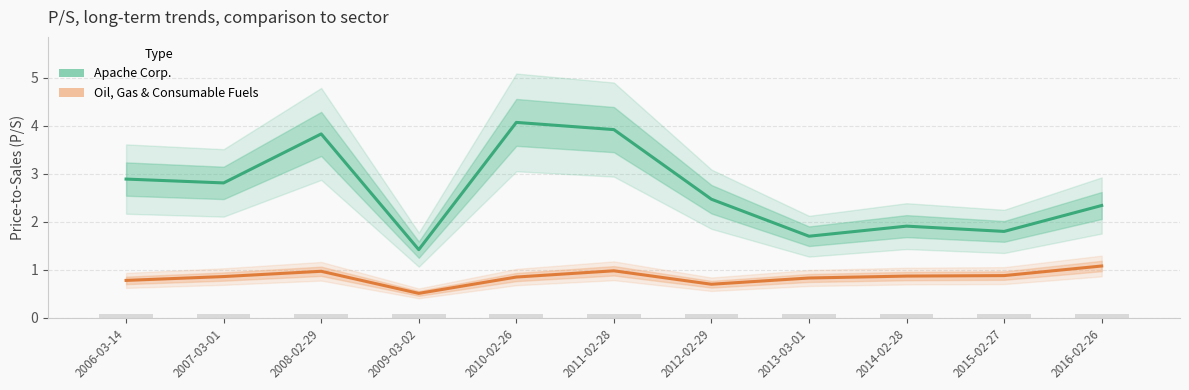

At which category does the chart reach its minimum across all series?

2009-03-02